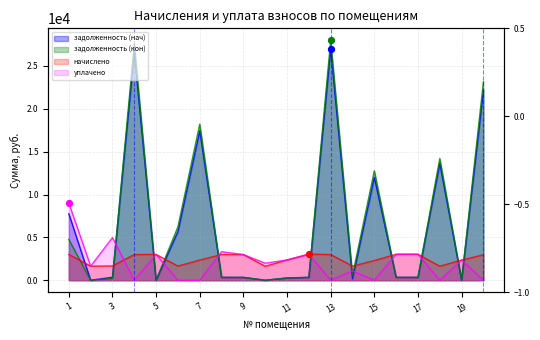

Which series reaches the minimum Y coordinate?

задолженность (нач)